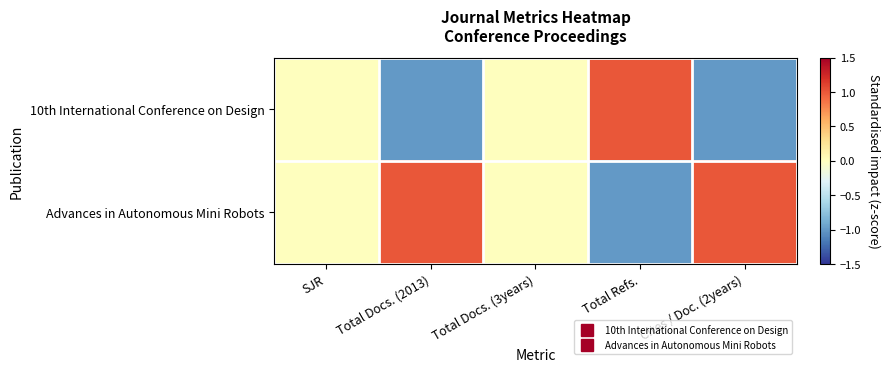

Which label corresponds to the largest value in the chart?

Total Refs.